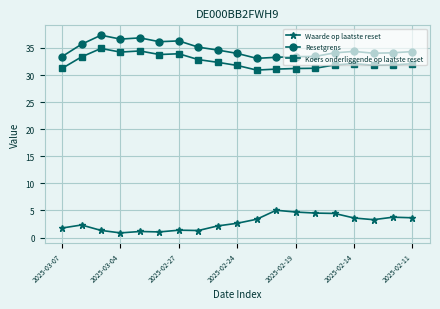

Rank the series by their maximum value, from highest to lowest.

Resetgrens, Koers onderliggende op laatste reset, Waarde op laatste reset